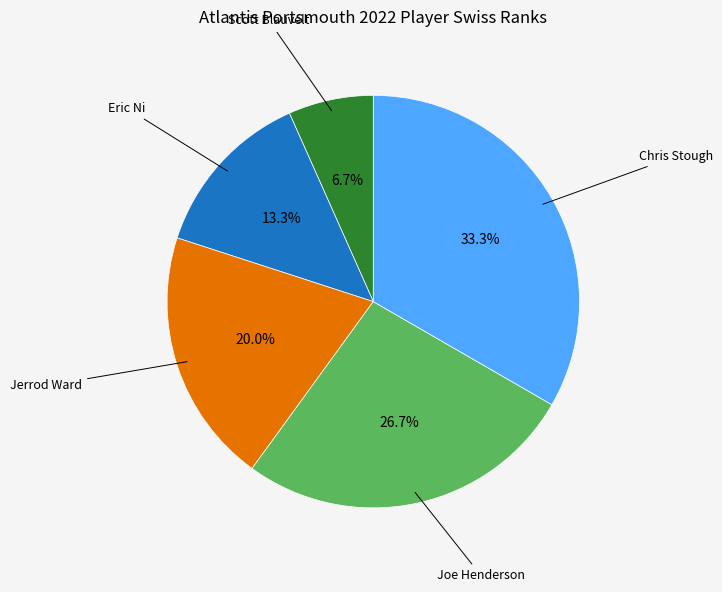

Does any single category account for the majority?

No